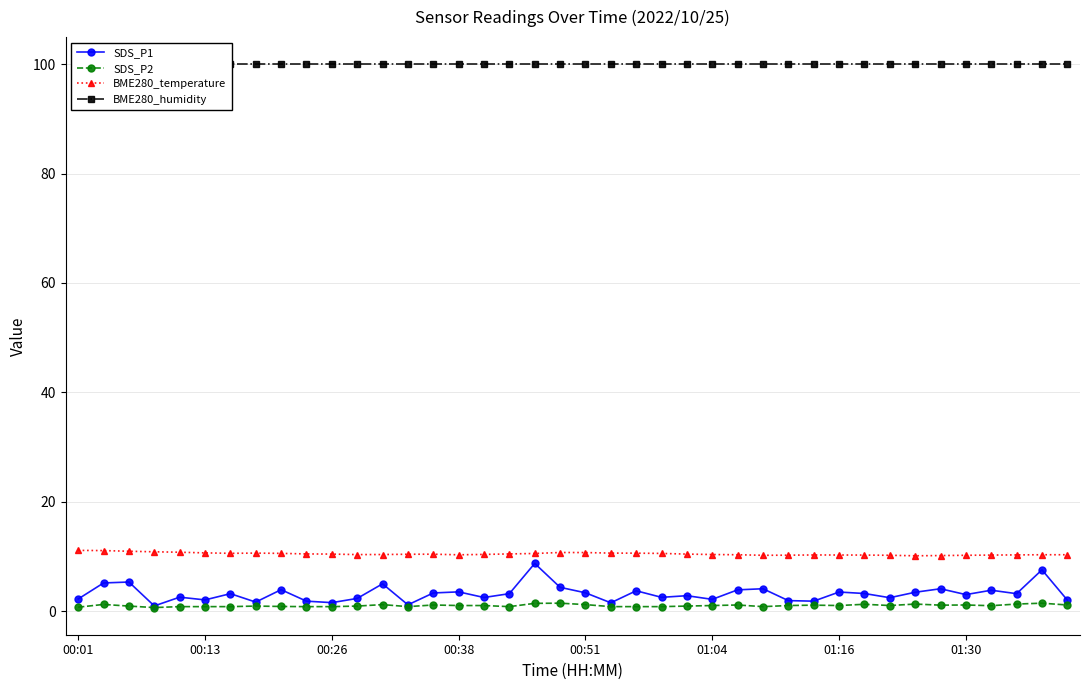

What is the maximum value for SDS_P1?

8.7